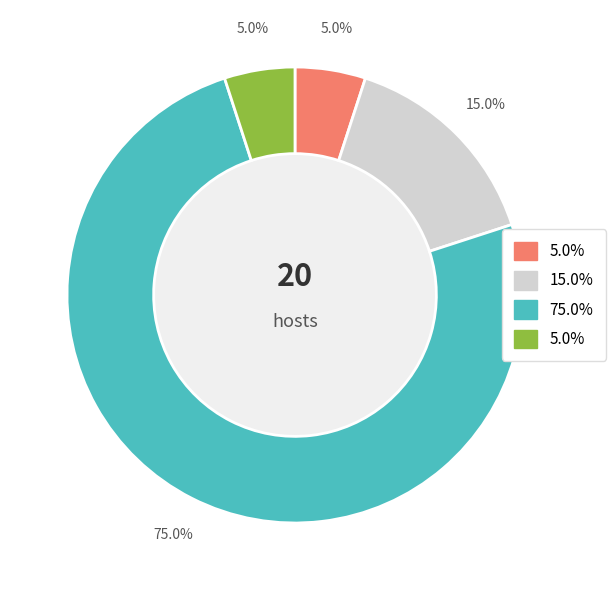

Is there any slice that represents more than half of the pie?

Yes